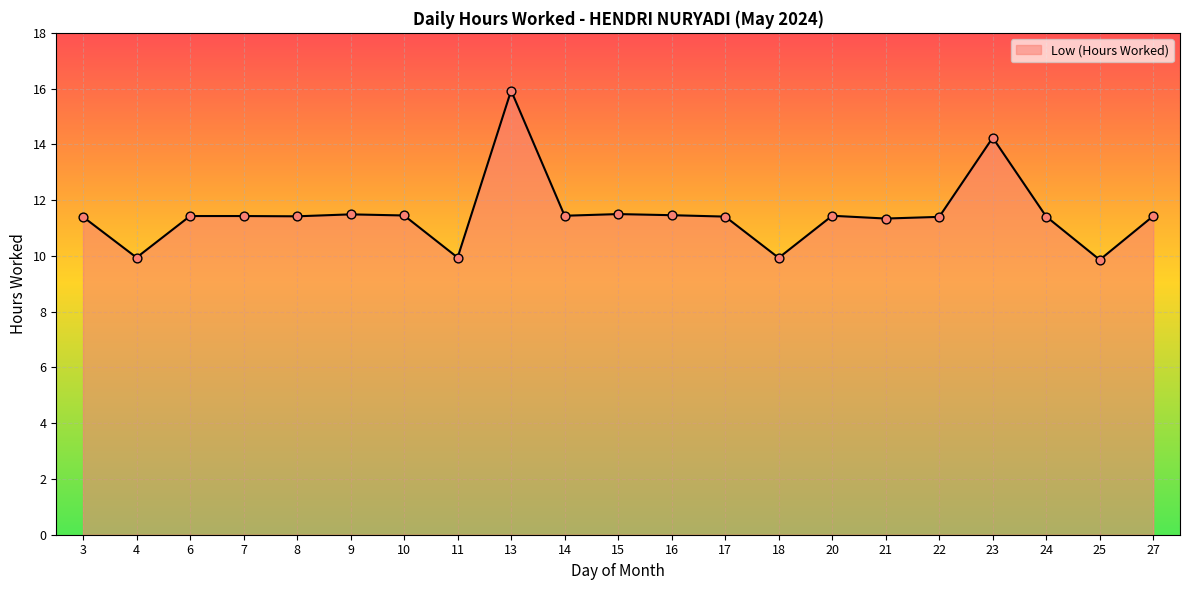

Approximately how many times larger is the value at 13 compared to 18?

1.6